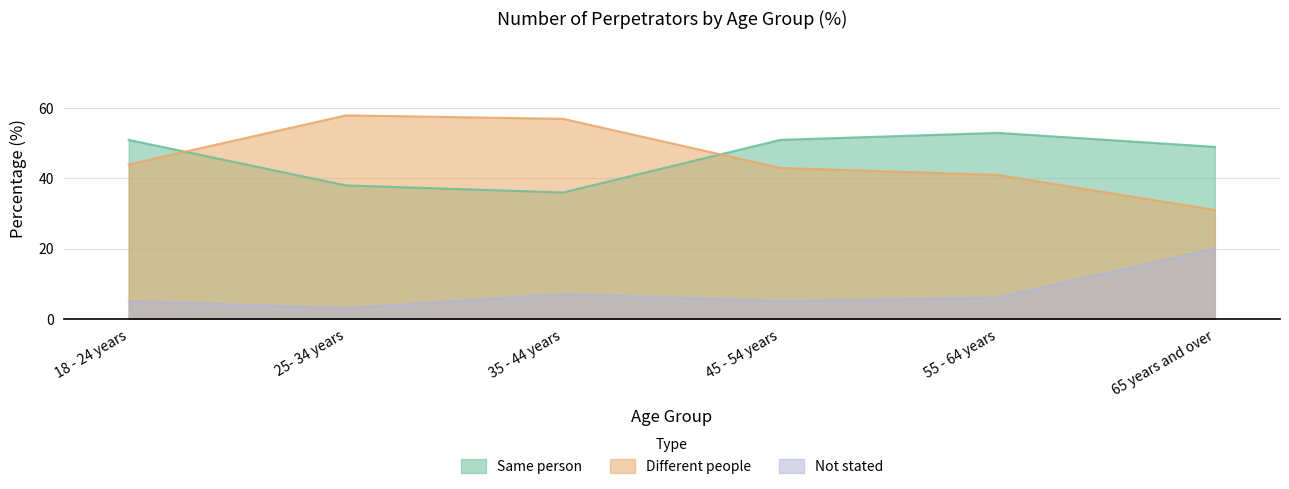

Reading left to right, transcribe all the data shown in this chart.

Same person: 51	38	36	51	53	49
Different people: 44	58	57	43	41	31
Not stated: 5	3	7	5	6	20